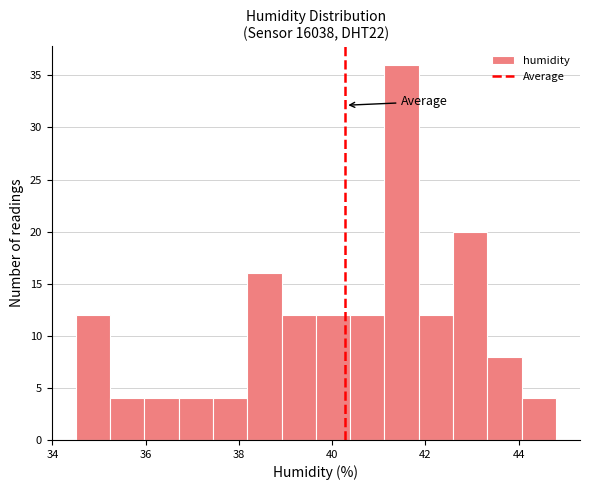

Around what value on the x-axis is the tallest bar? Give the approximate position of its centre, as read against the axis.

41.4